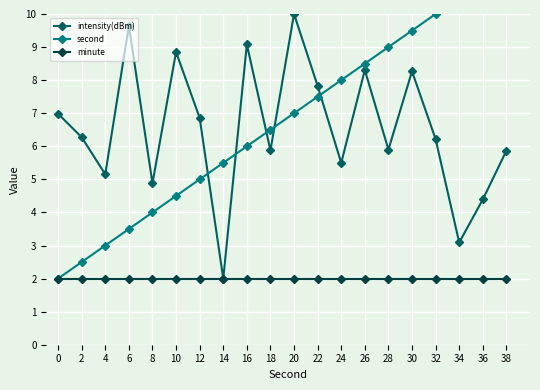

Is this an area chart (filled region under the line)?

No